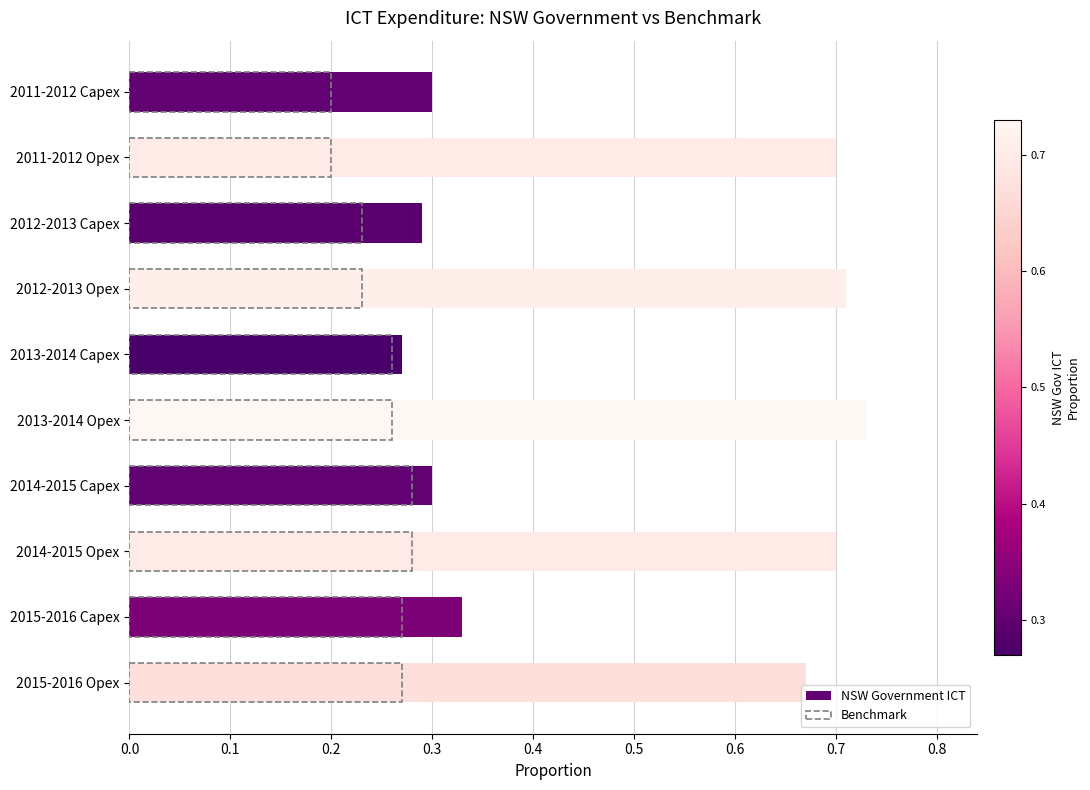

List the series in order of their peak value, highest first.

NSW Government ICT, Benchmark